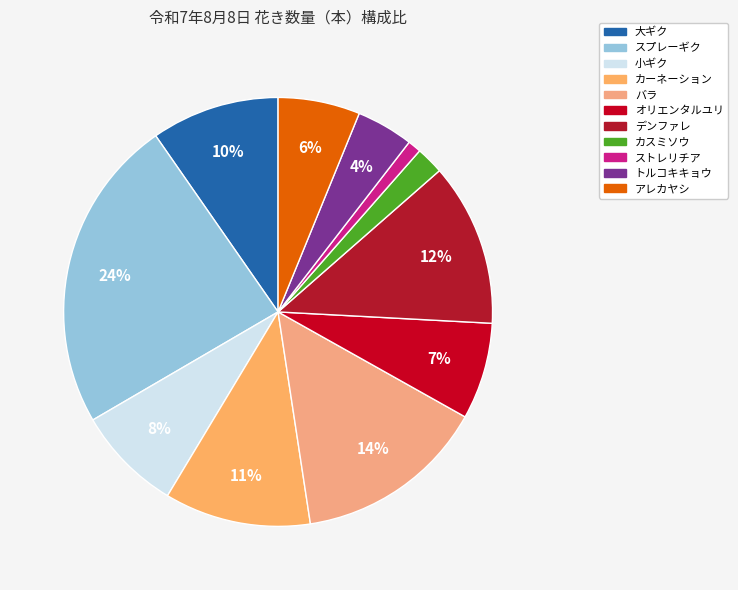

To the nearest percent, what is the difference between the largest and smallest slice percentages?

23%